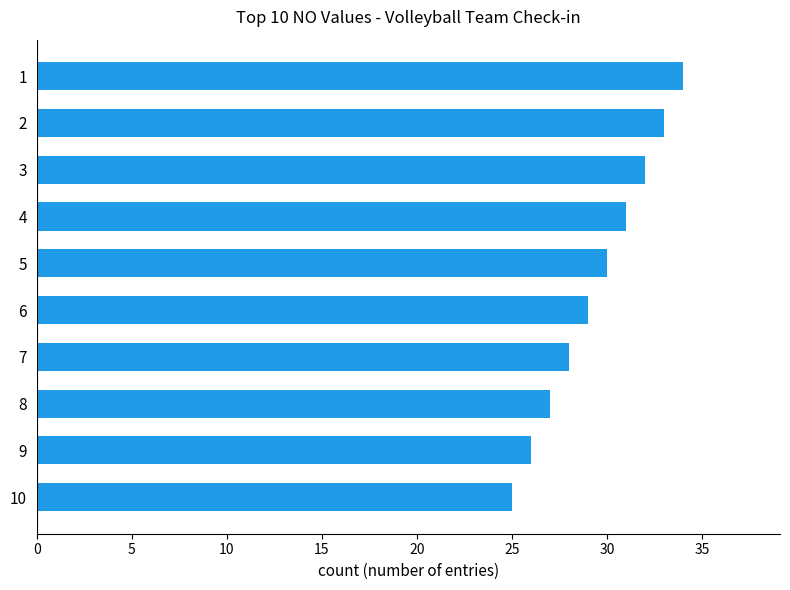

What is the change in value from 6 to 9?

-3